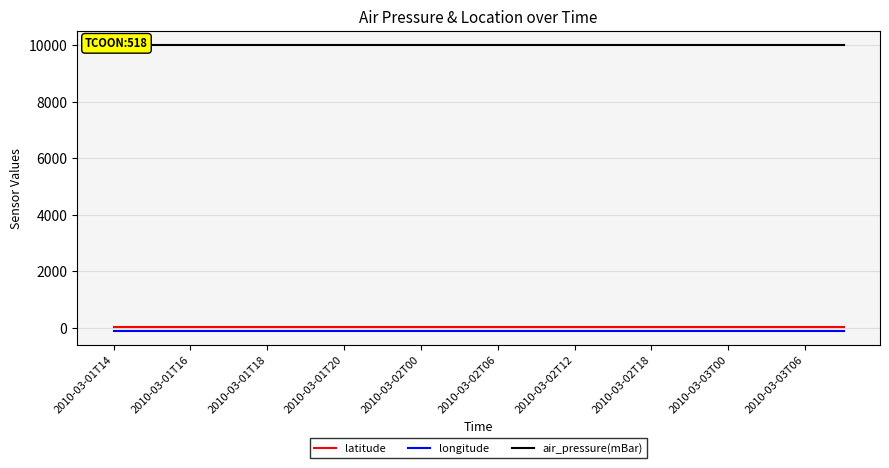

True or false: longitude and latitude intersect in this chart.

False